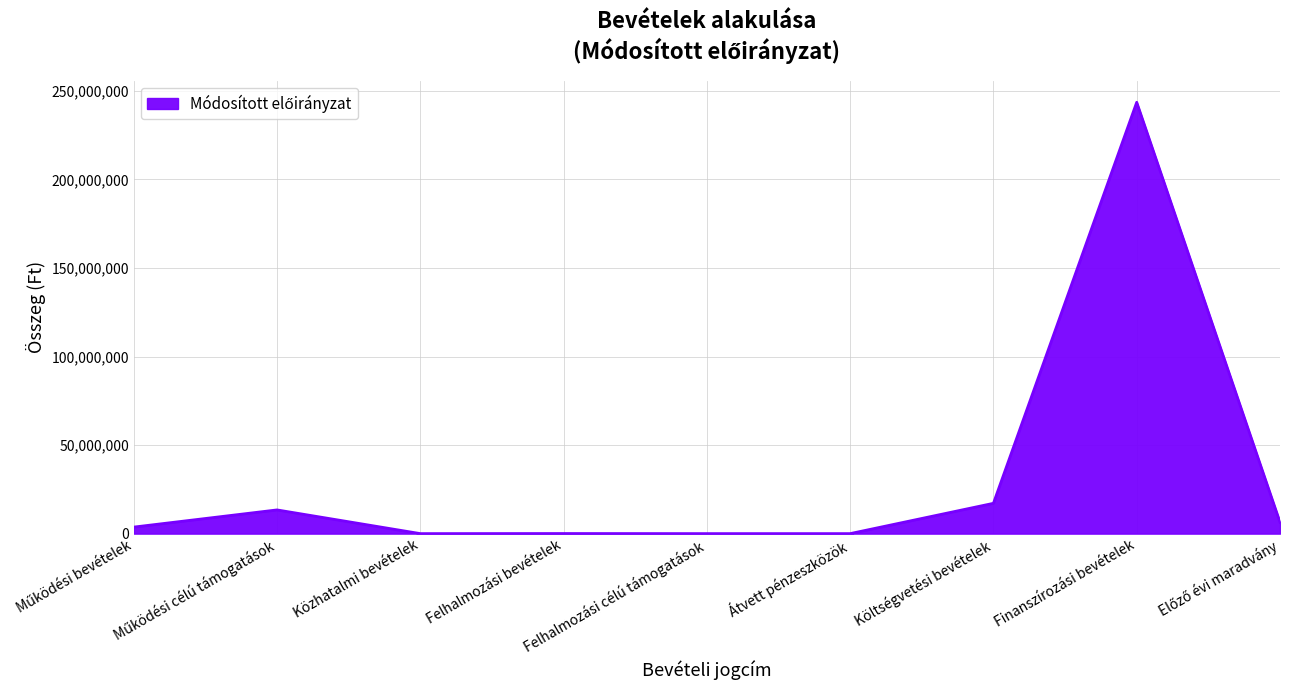

True or false: the data shows 0 at Átvett pénzeszközök.

True